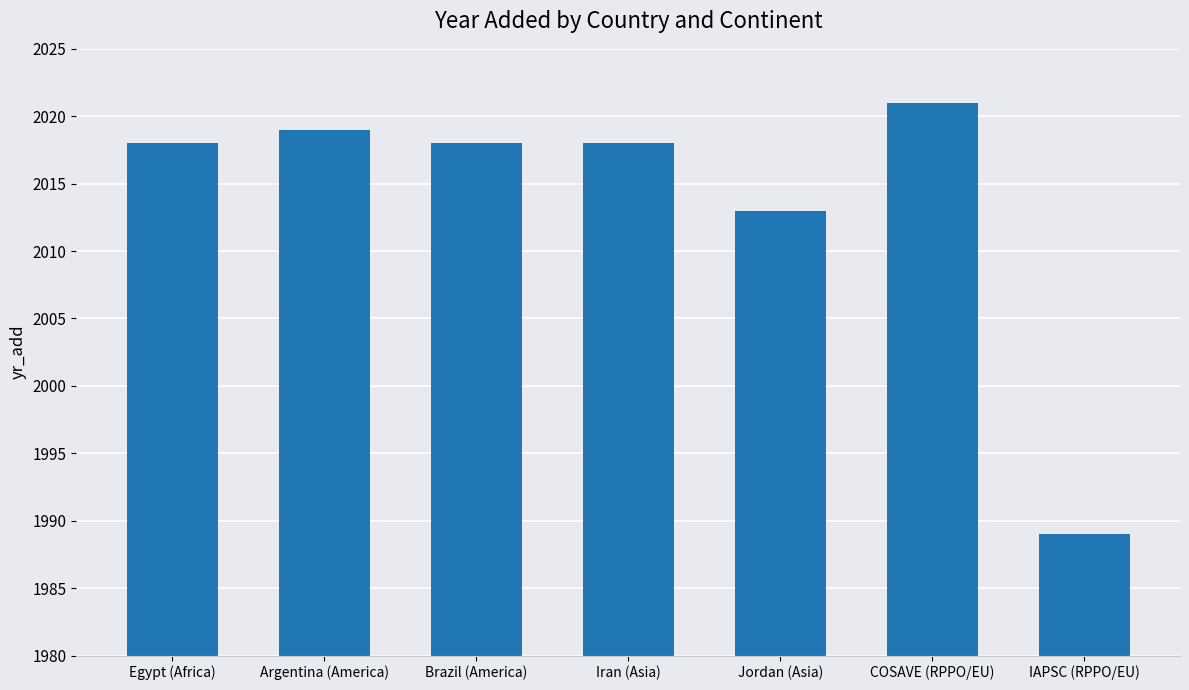

What is the label of the 3rd bar from the right?

Jordan (Asia)